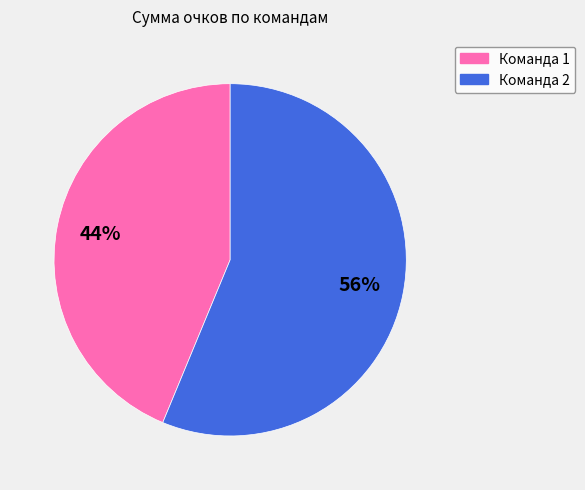

To the nearest percent, what is the average slice percentage?

50%